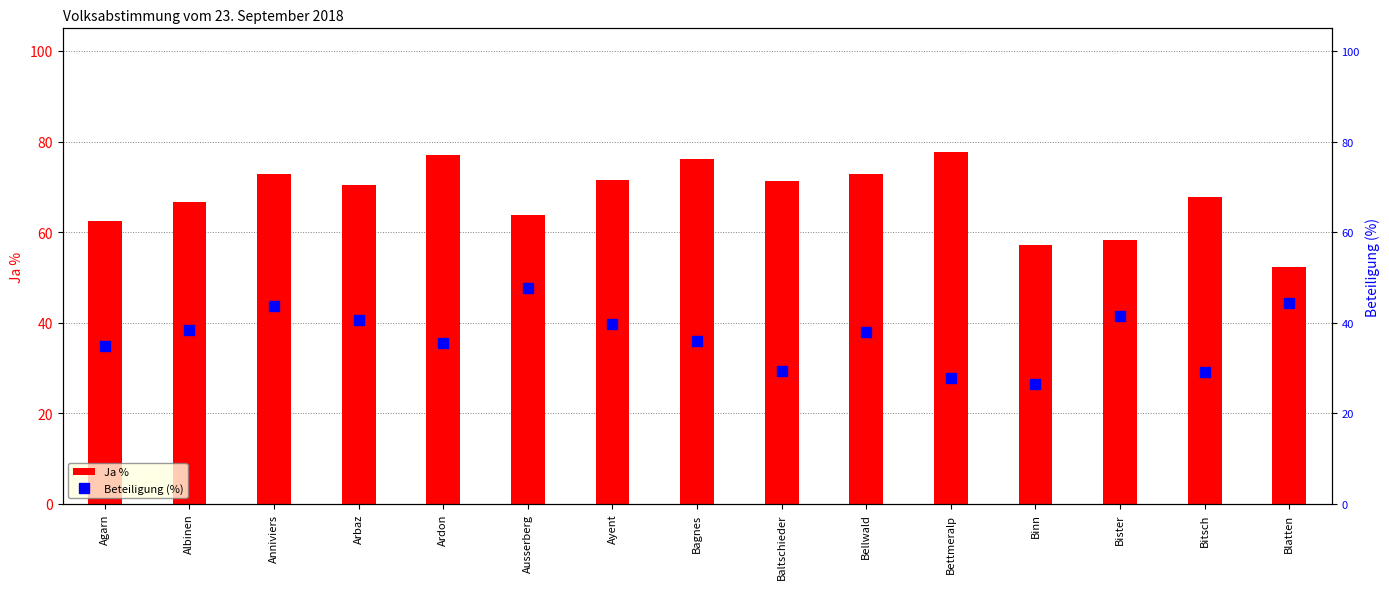

Which category has the highest value in the Beteiligung (%) series?

Ausserberg